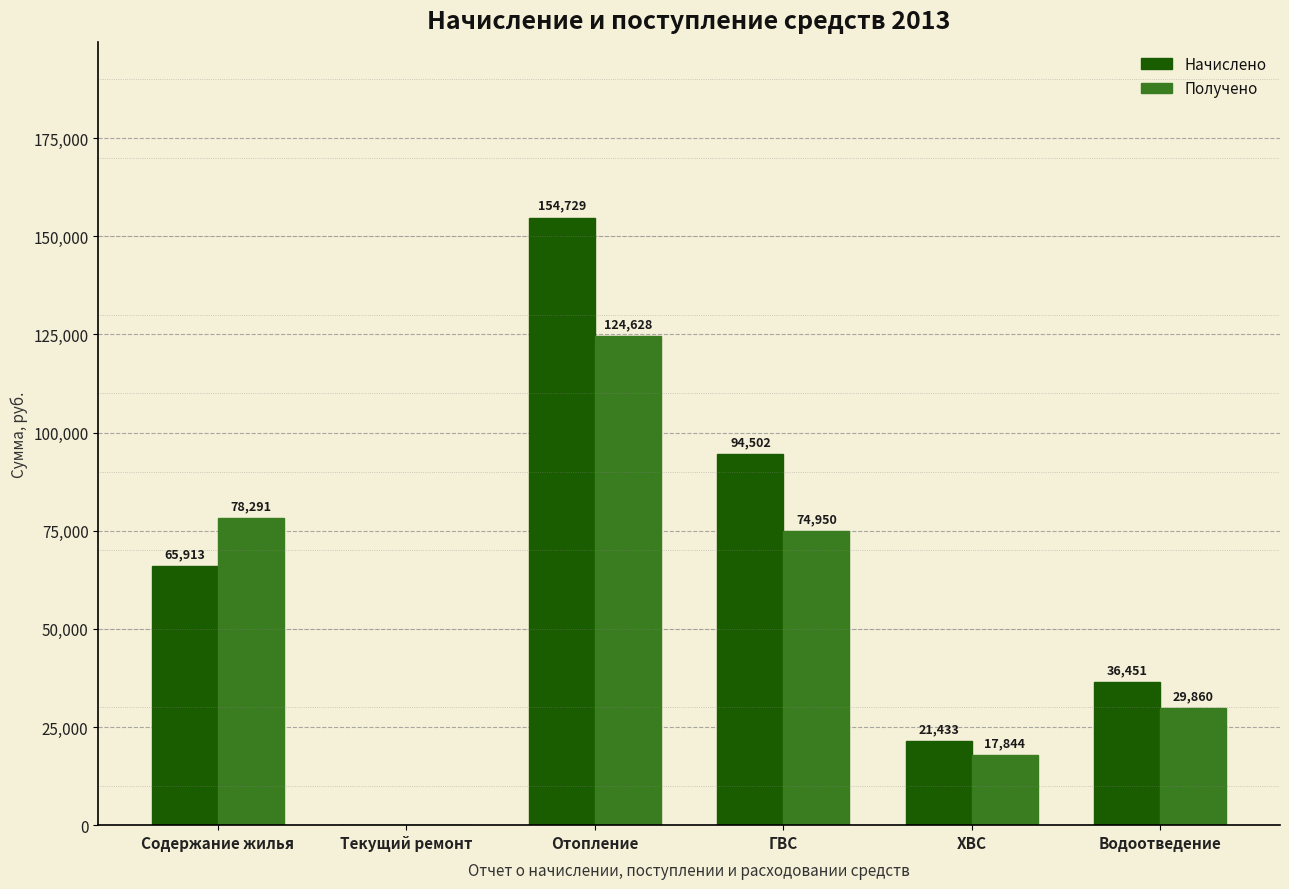

What is the maximum value for Начислено?

154728.8